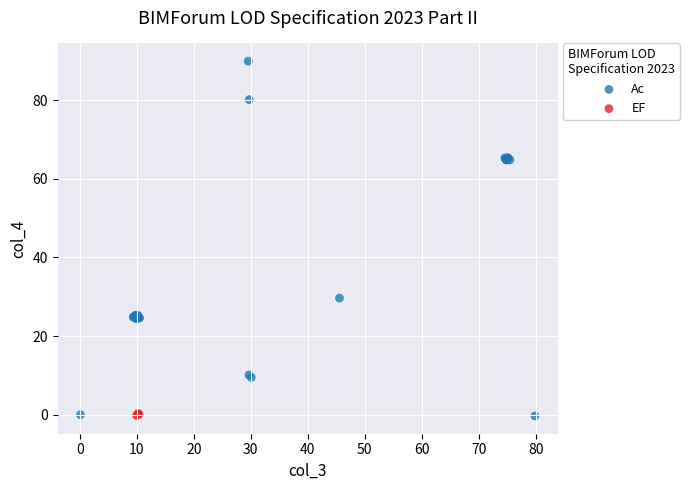

Which series has the widest spread of Y values?

Ac